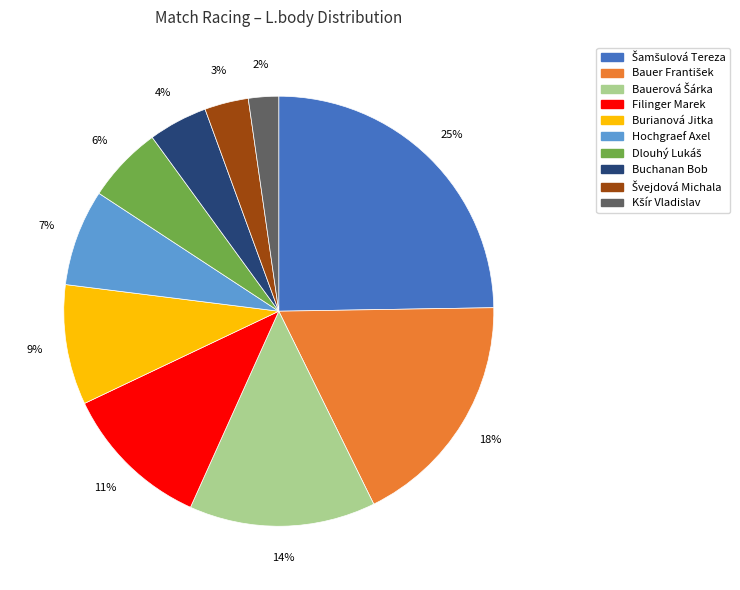

Is there any slice that represents more than half of the pie?

No